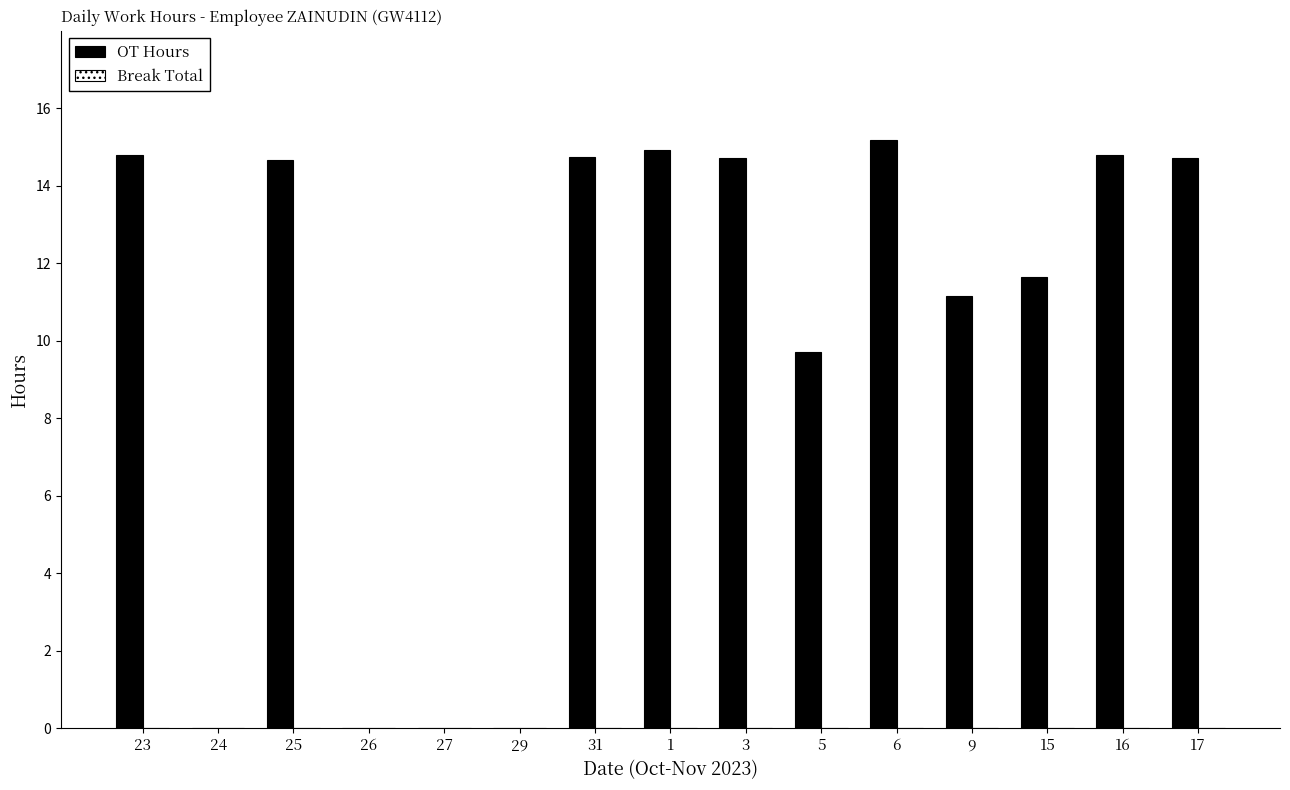

What is the maximum value shown in the chart?

15.2